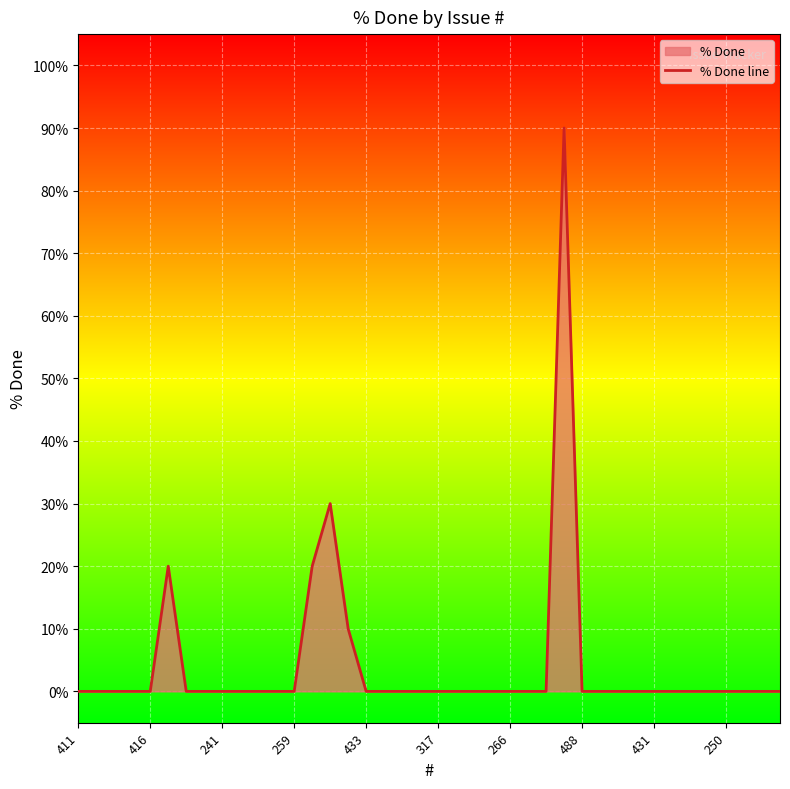

What is the average value?

4